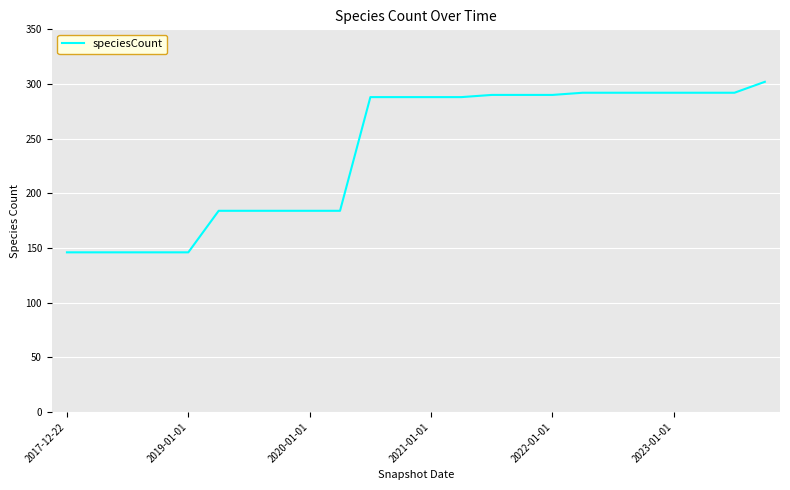

Reading left to right, transcribe all the data shown in this chart.

146	146	146	146	146	184	184	184	184	184	288	288	288	288	290	290	290	292	292	292	292	292	292	302